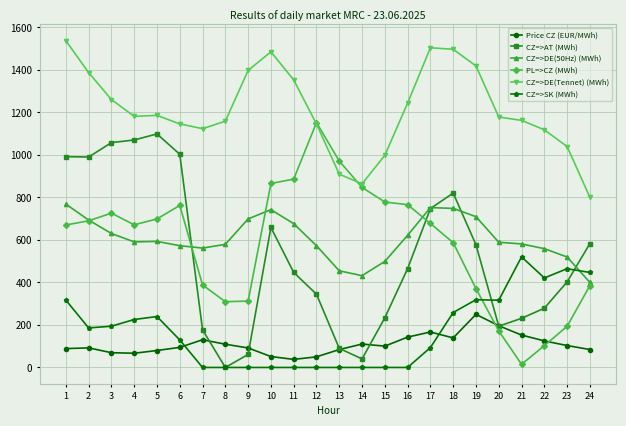

What is the value of the PL=>CZ (MWh) point at the 19th from the left?

371.1